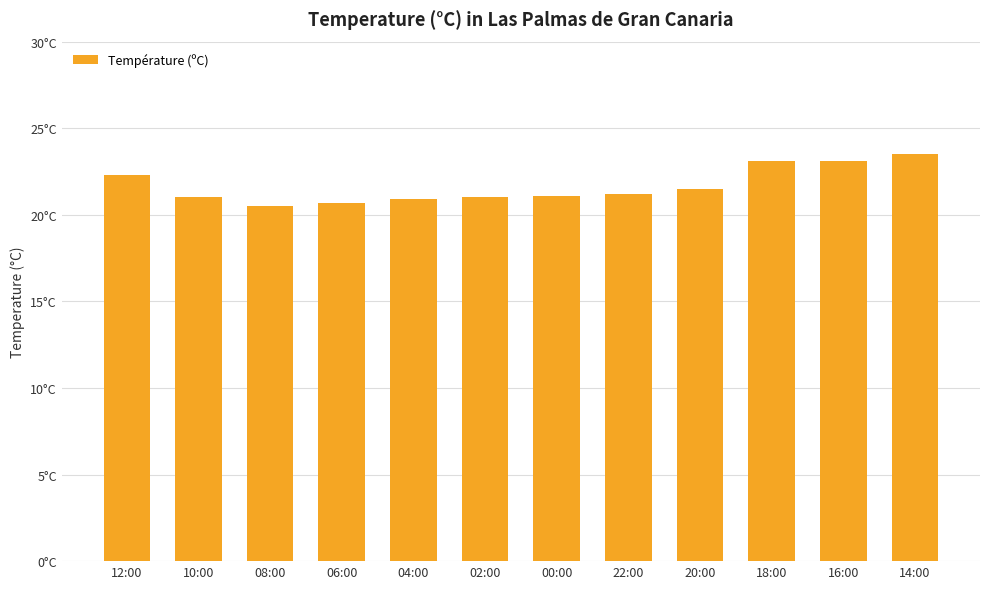

At which label is the value closest to 22?

12:00